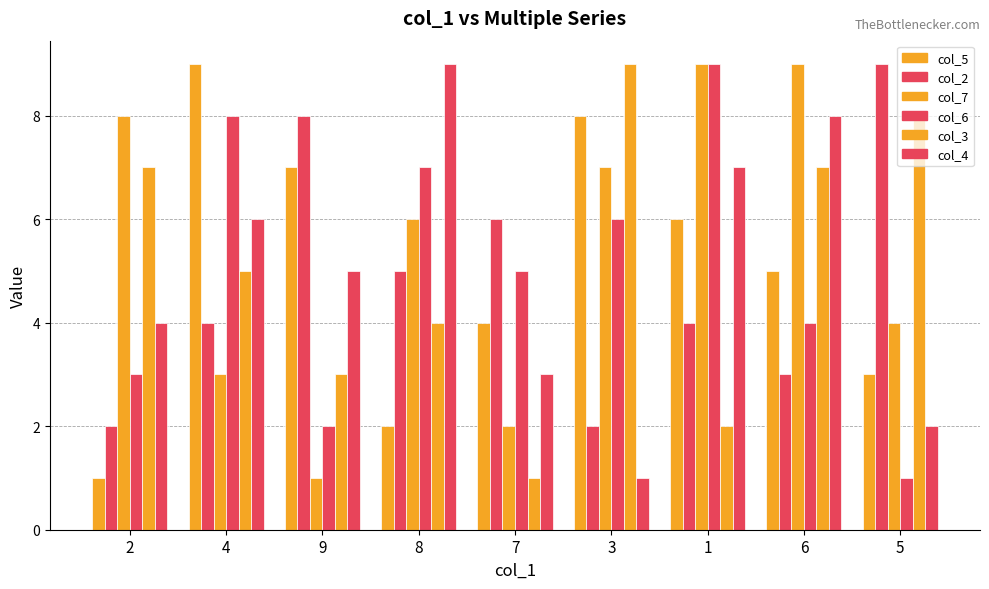

How many distinct data groups are displayed?

6